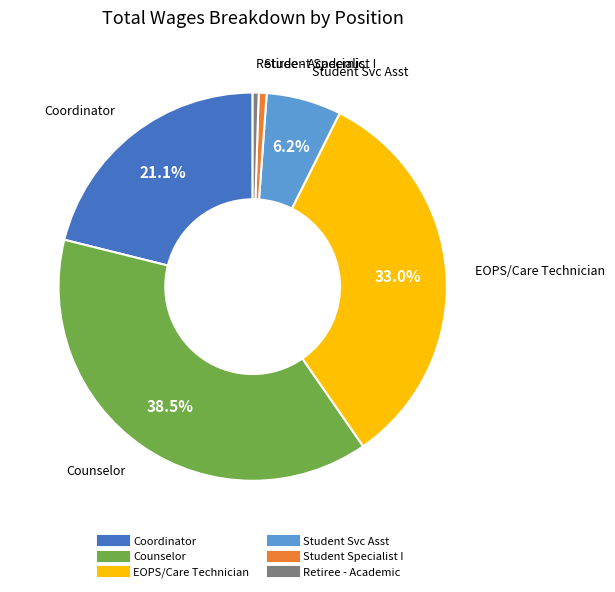

True or false: Retiree - Academic accounts for 0% of the total.

True